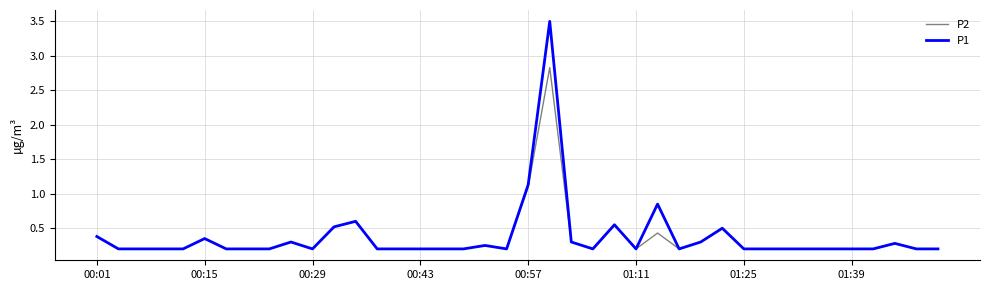

Which series has the widest spread of values?

P1